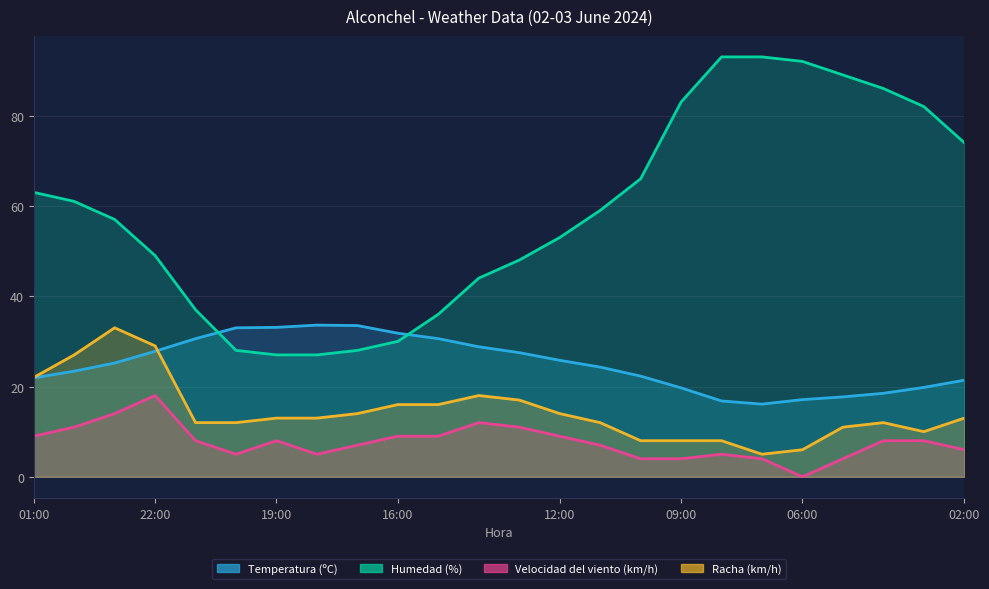

Rank the categories by Racha (km/h) value from highest to lowest.

23:00, 22:00, 00:00, 01:00, 14:00, 13:00, 16:00, 15:00, 17:00, 12:00, 19:00, 18:00, 02:00, 21:00, 20:00, 11:00, 04:00, 05:00, 03:00, 10:00, 09:00, 08:00, 06:00, 07:00